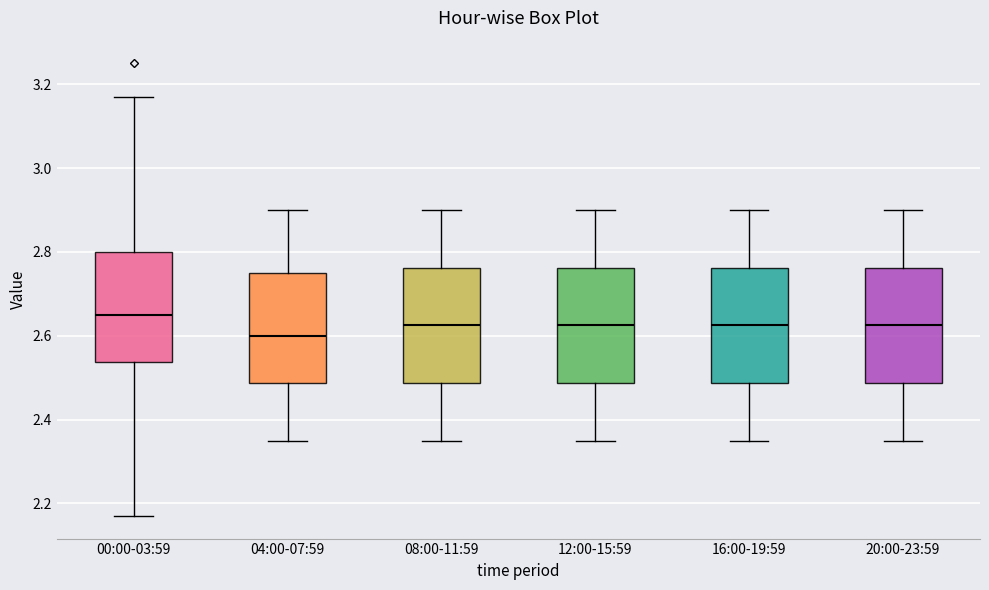

Reading left to right, read every box against the y-axis: the position of its median line, the range the box covers, and the ends of its whiskers. The values are not printed on the chart, so give them approximately, as read against the axis.

00:00-03:59: median 2.66, box 2.54 to 2.80, whiskers 2.18 to 3.18
04:00-07:59: median 2.60, box 2.48 to 2.76, whiskers 2.36 to 2.90
08:00-11:59: median 2.62, box 2.48 to 2.76, whiskers 2.36 to 2.90
12:00-15:59: median 2.62, box 2.48 to 2.76, whiskers 2.36 to 2.90
16:00-19:59: median 2.62, box 2.48 to 2.76, whiskers 2.36 to 2.90
20:00-23:59: median 2.62, box 2.48 to 2.76, whiskers 2.36 to 2.90